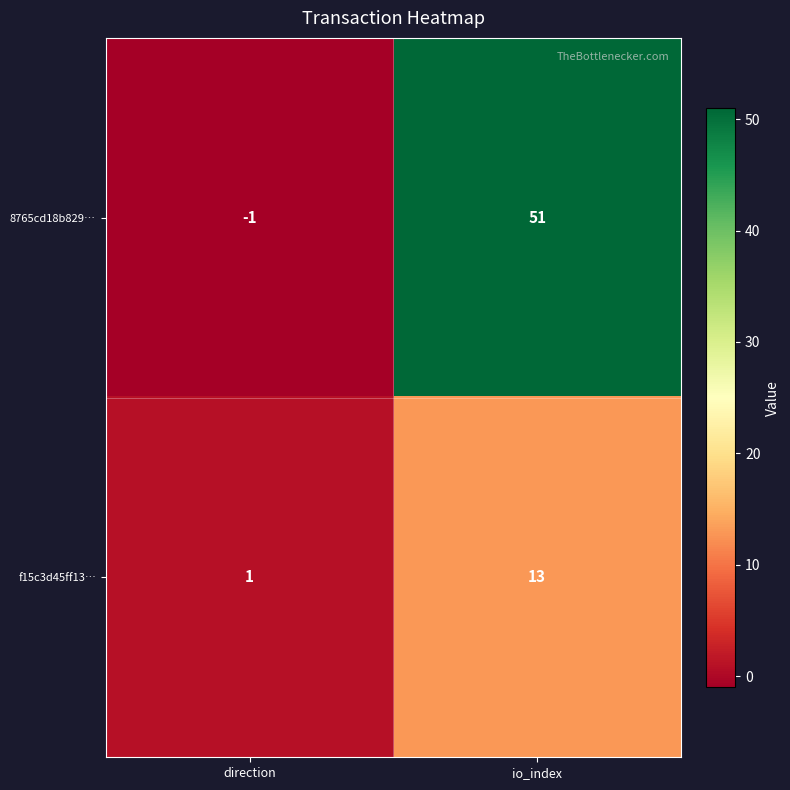

What is the maximum value shown in the chart?

51